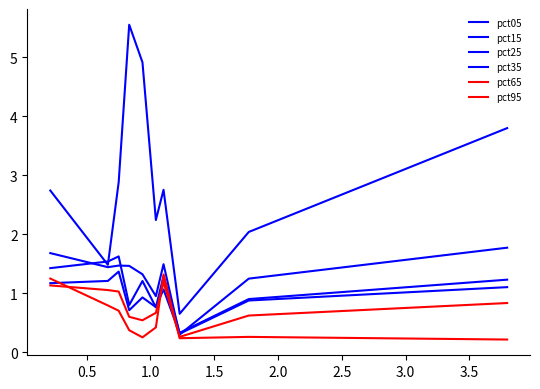

Which series changed the most between 0.5 and 1.5?

pct95